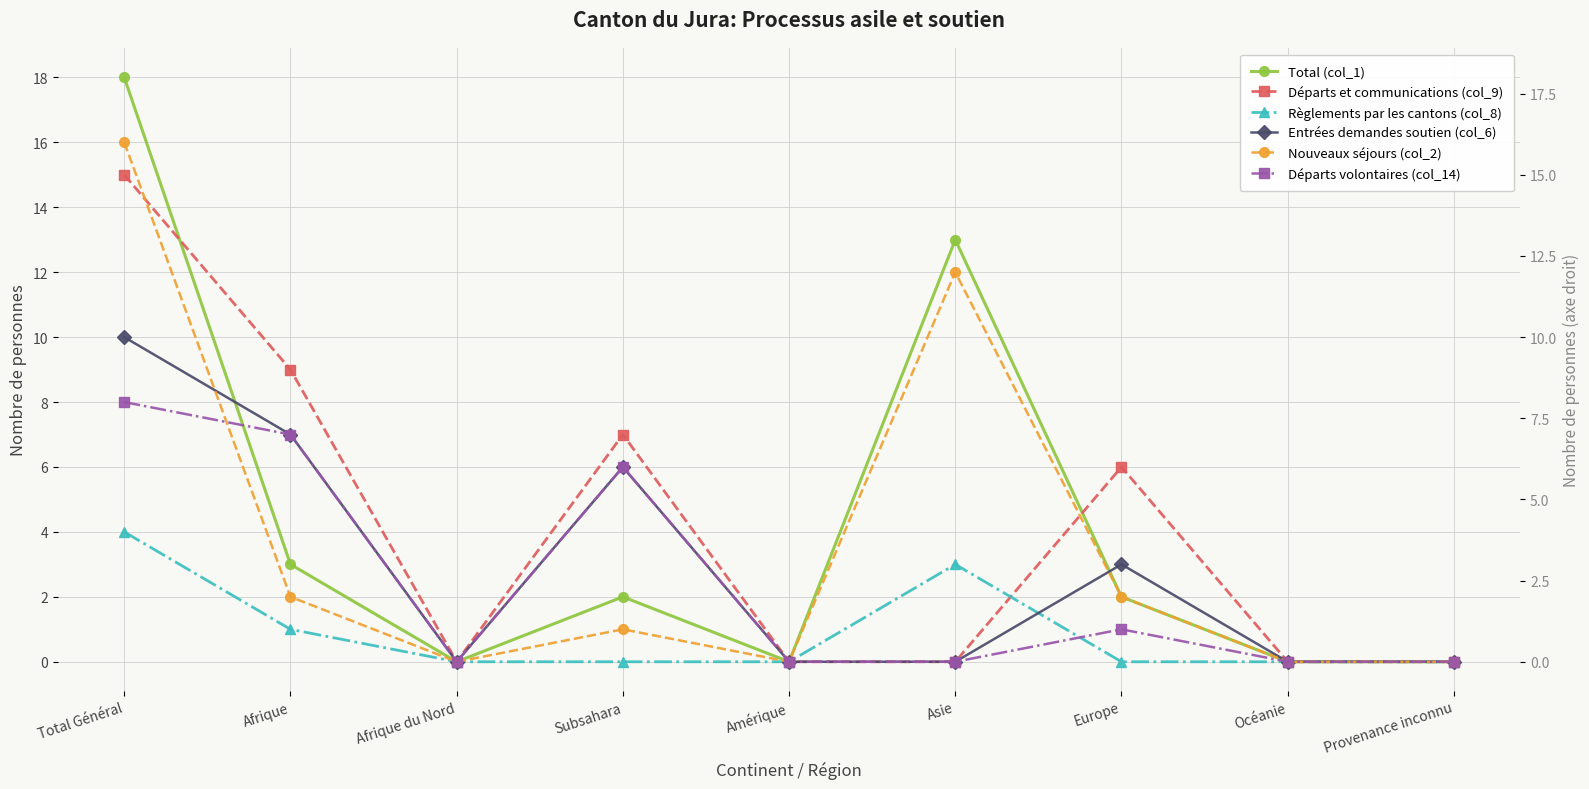

Which series has the largest total across all categories?

Total (col_1)